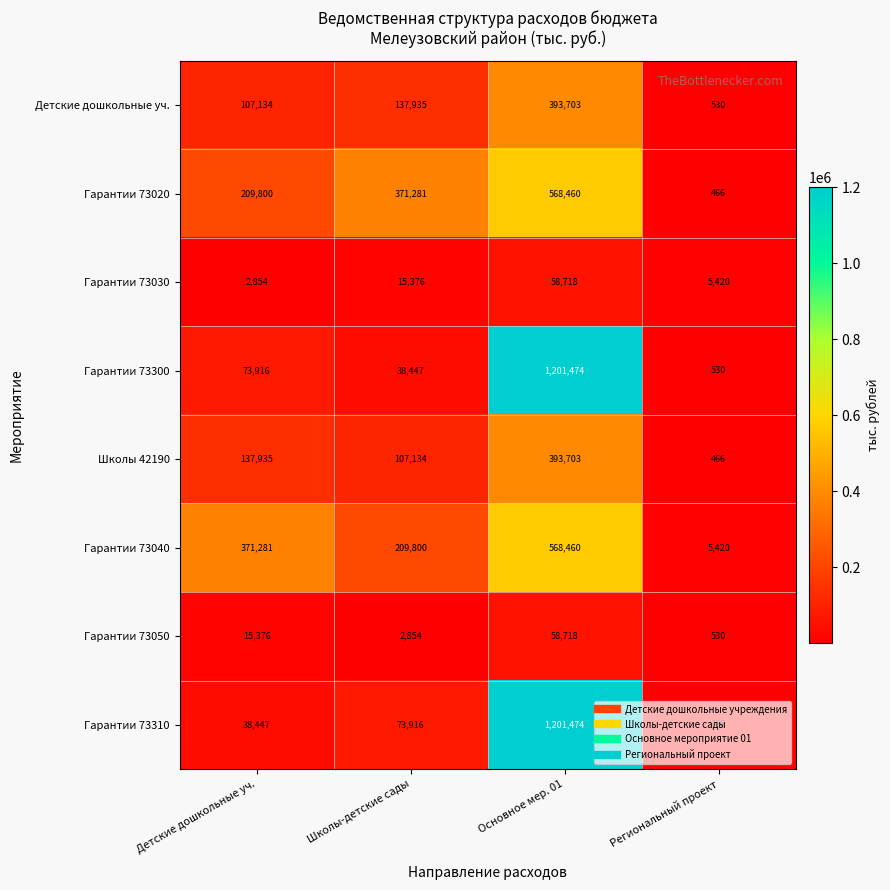

What is the smallest value displayed?

466